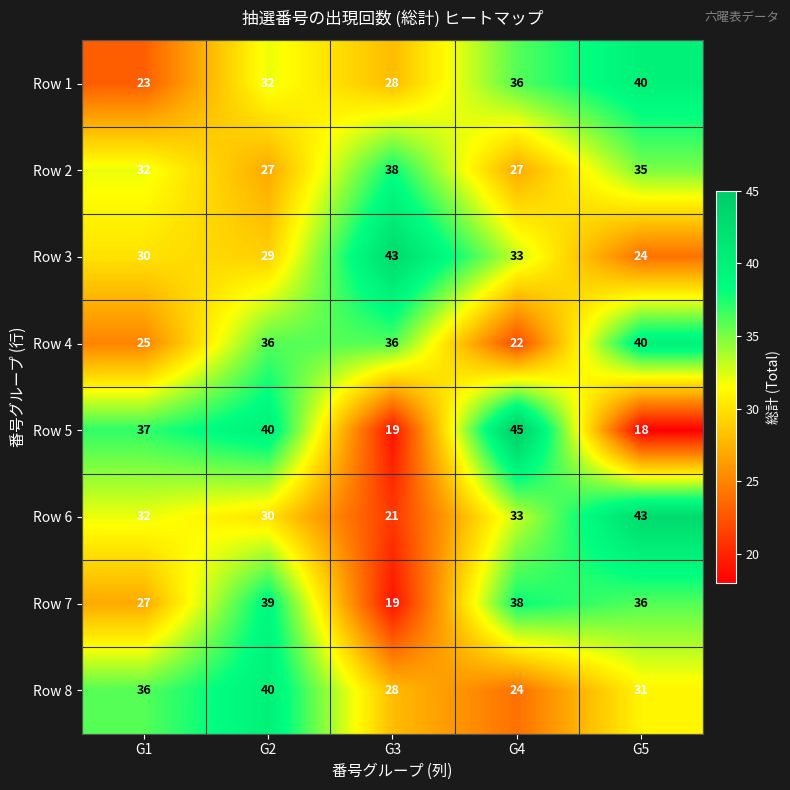

Which label corresponds to the largest value in the chart?

G4